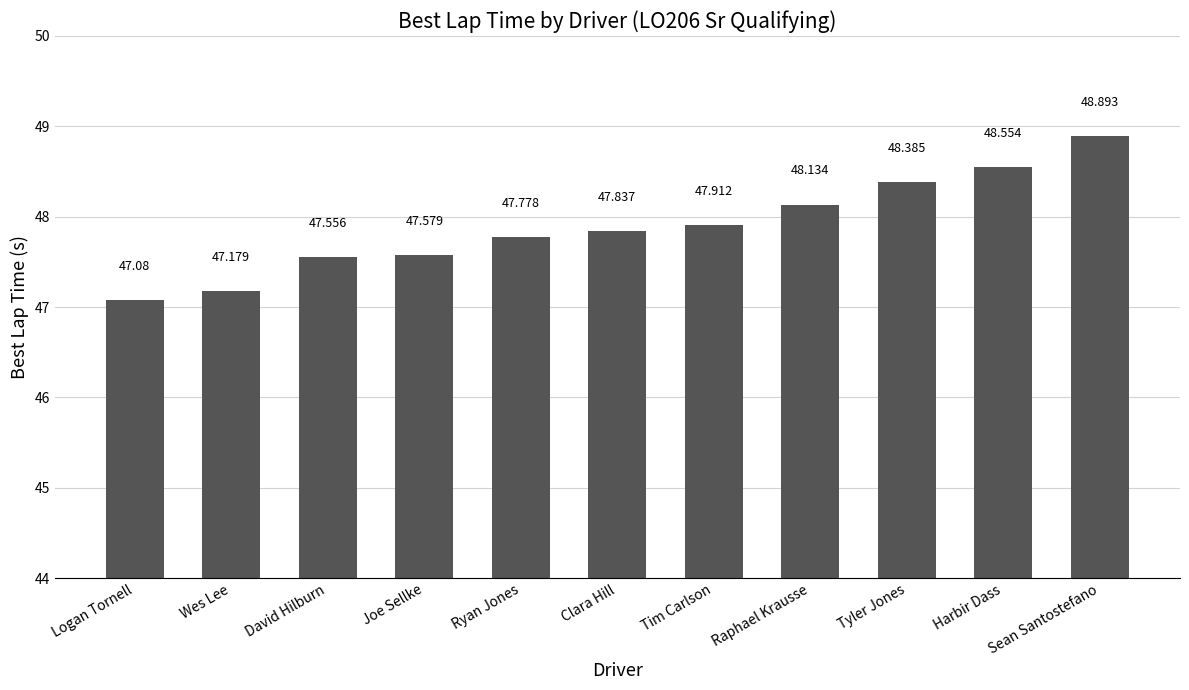

True or false: the data shows 84.3 at Raphael Krausse.

False